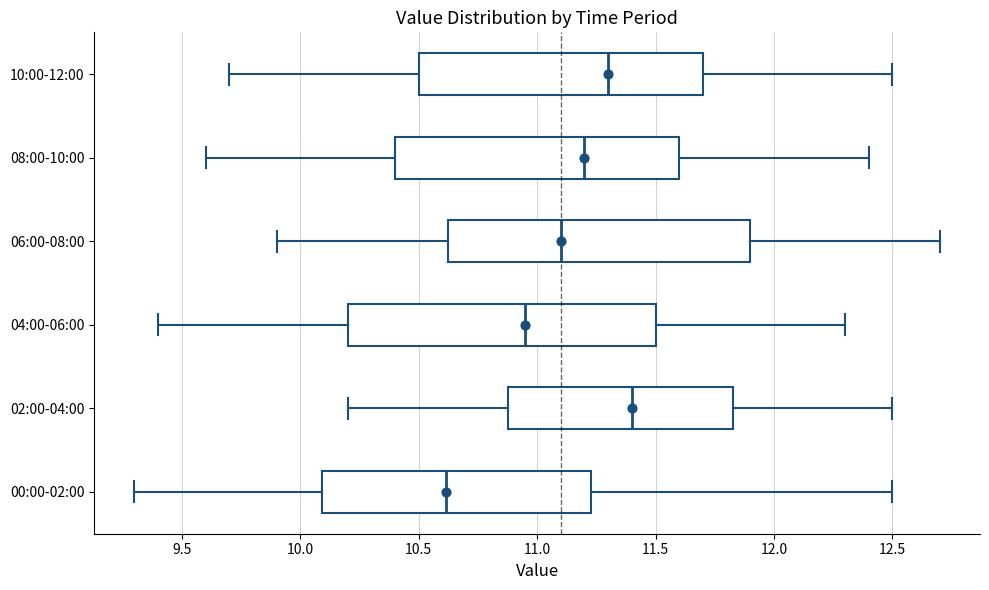

Where does the median line of the box for 10:00-12:00 sit on the x-axis? The values are not printed on the chart, so give them approximately, as read against the axis.

11.30